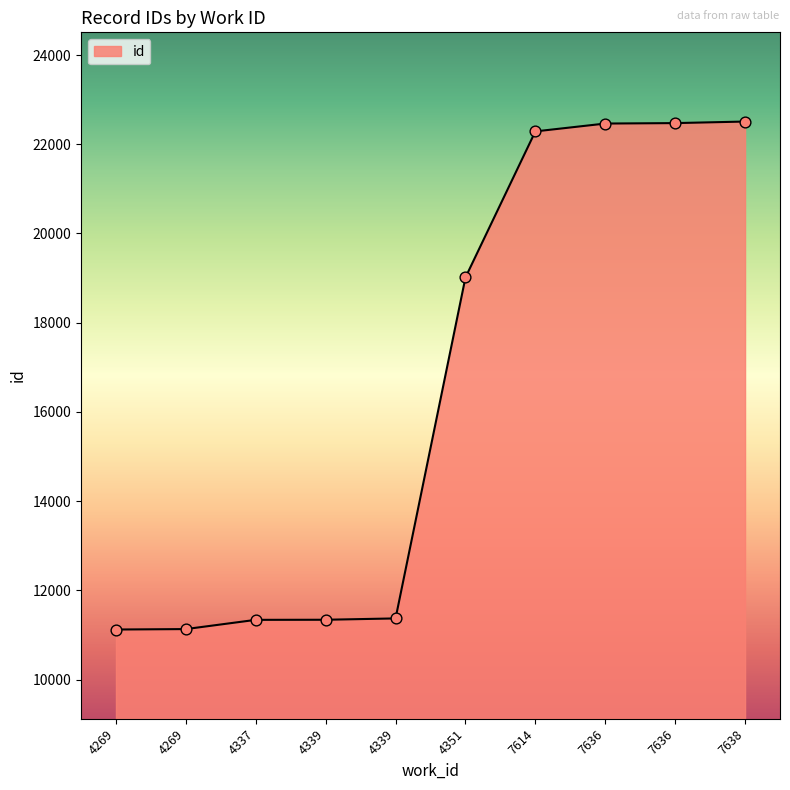

How many lines are shown in the chart?

1